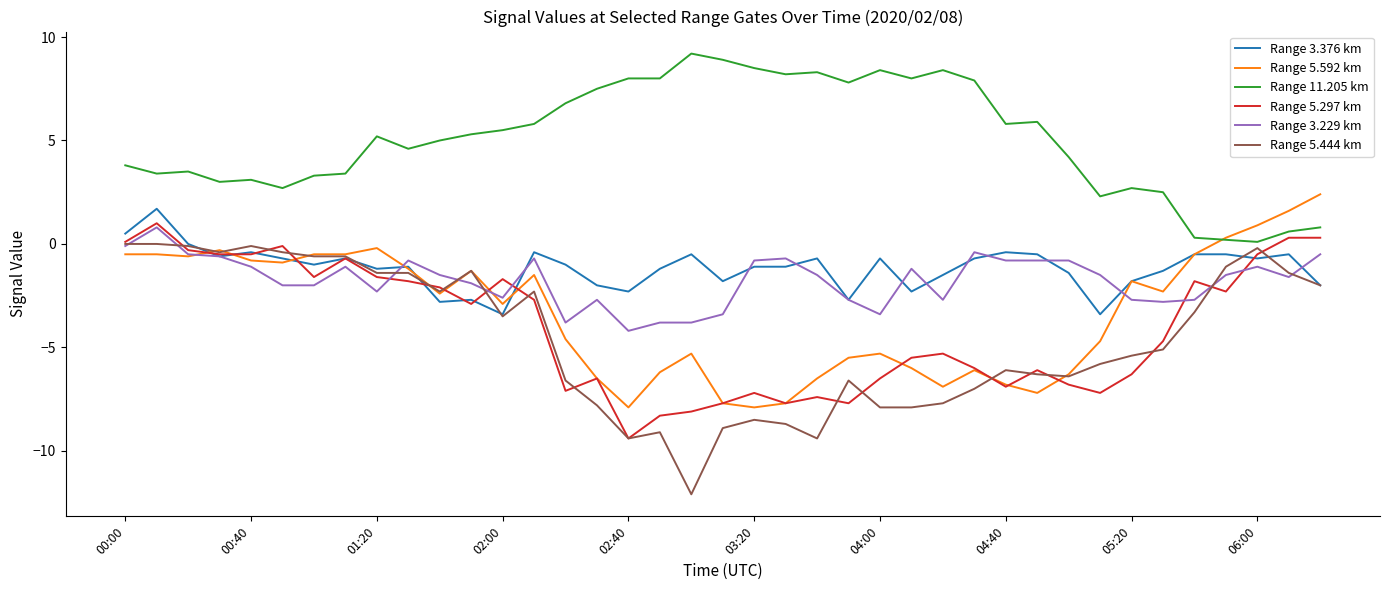

Which series has the largest range (max minus min)?

Range 5.444 km